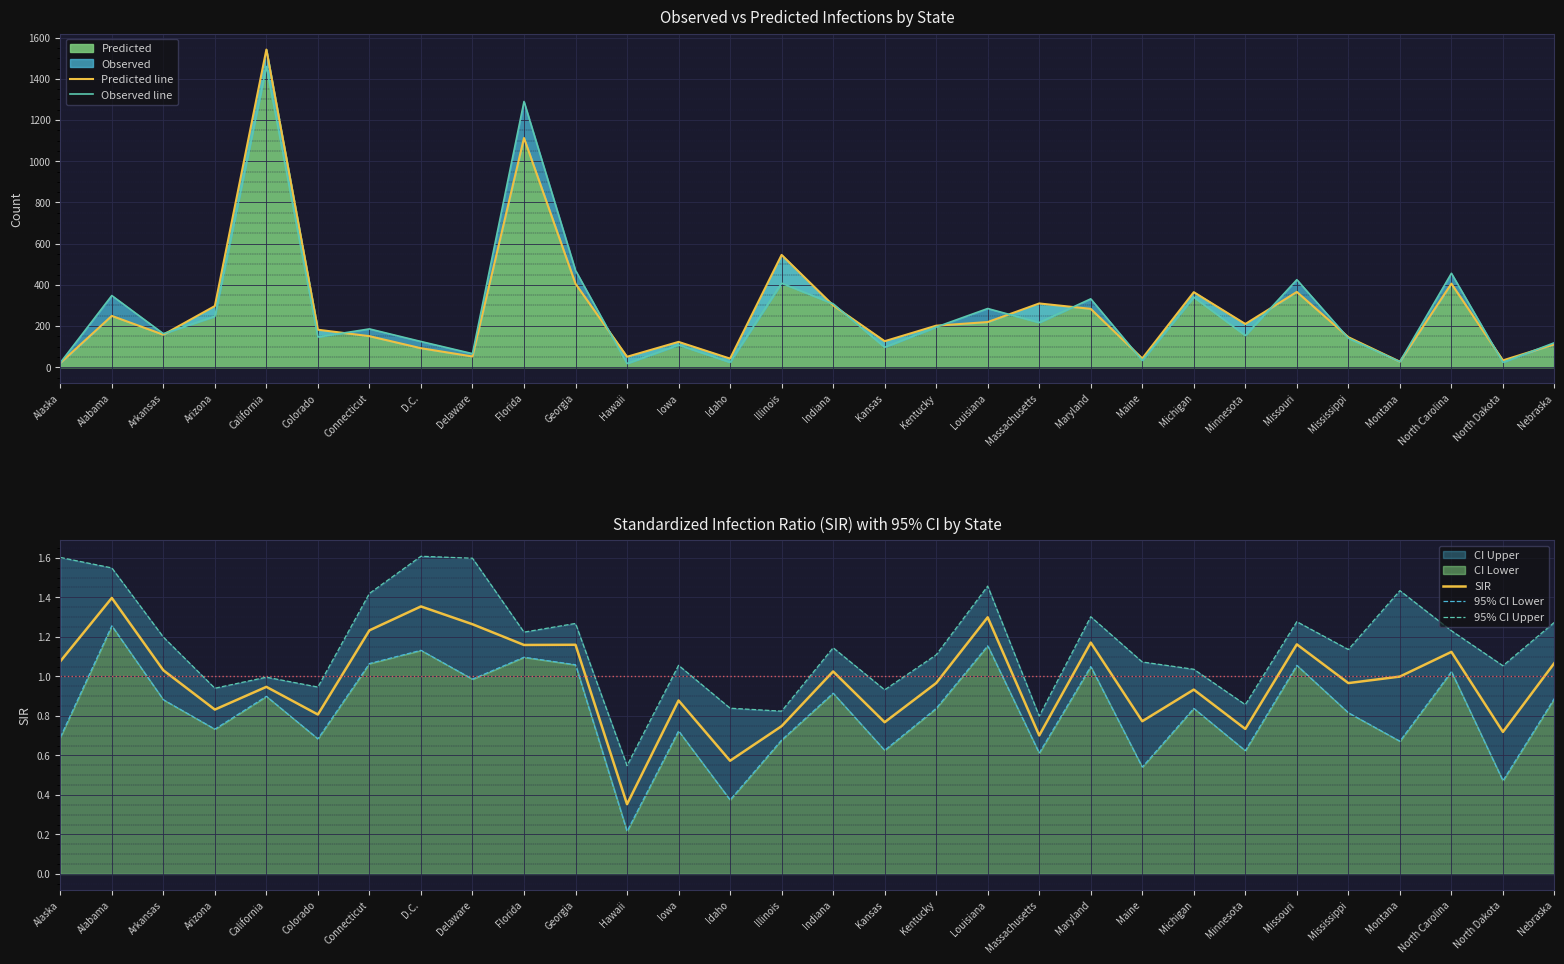

How many values in the Predicted line series exceed 201?

15